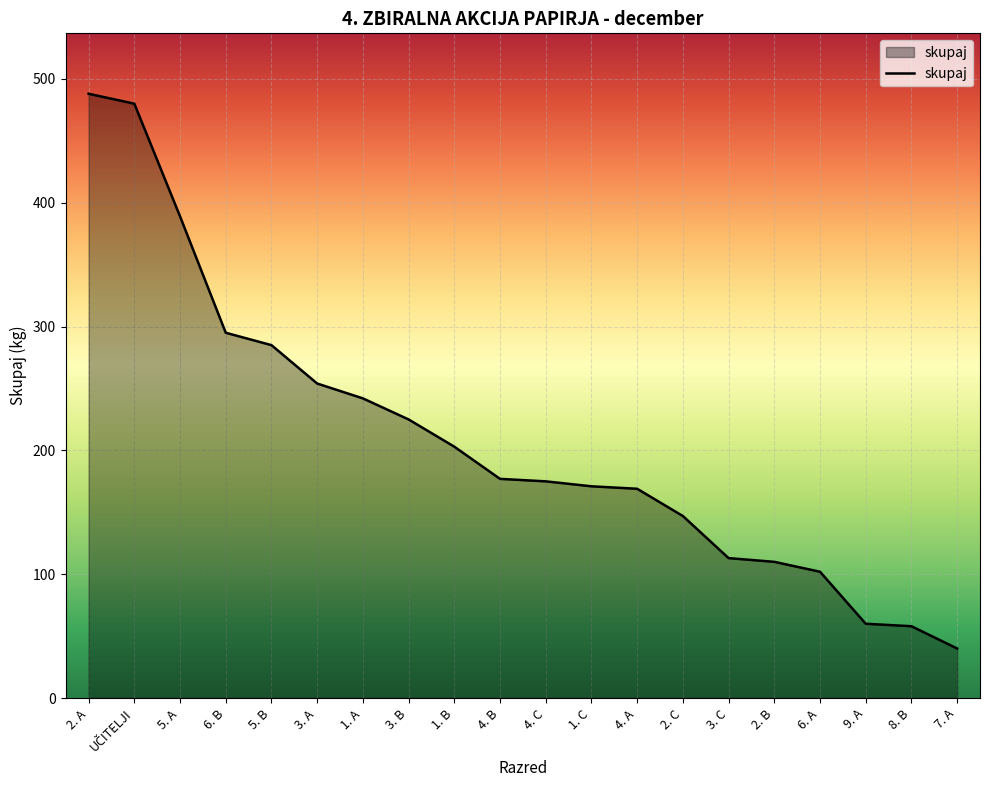

Which category has the lowest value across all series?

7. A